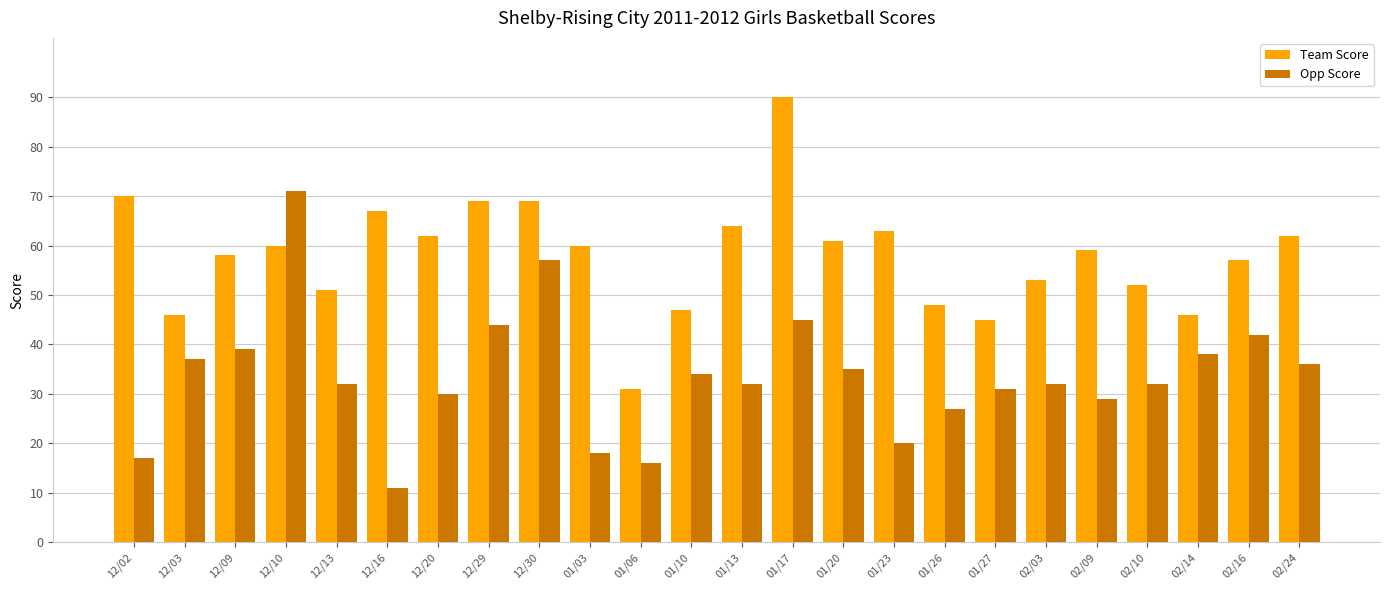

List the series in order of their overall mean, highest first.

Team Score, Opp Score